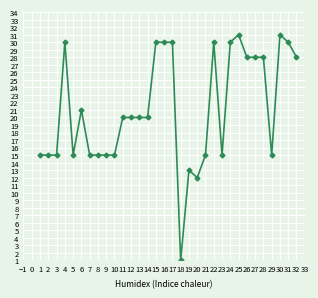

The value at 22 is 30. True or false?

True